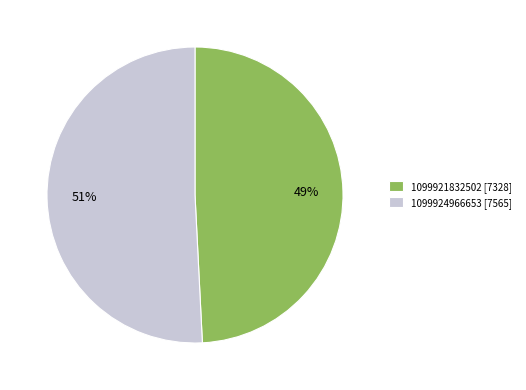

How many segments does this pie chart have?

2